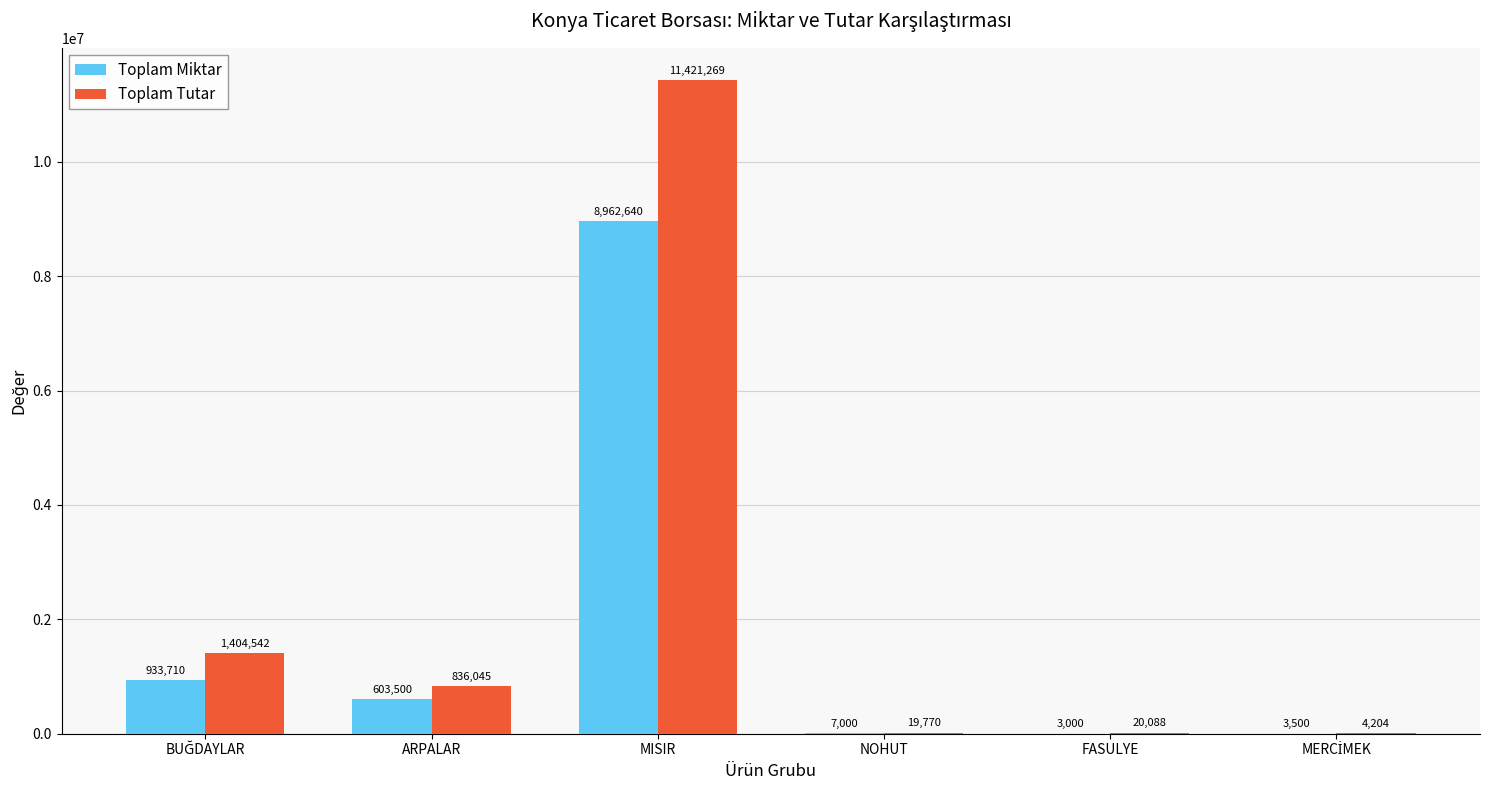

Count the number of data series in this chart.

2